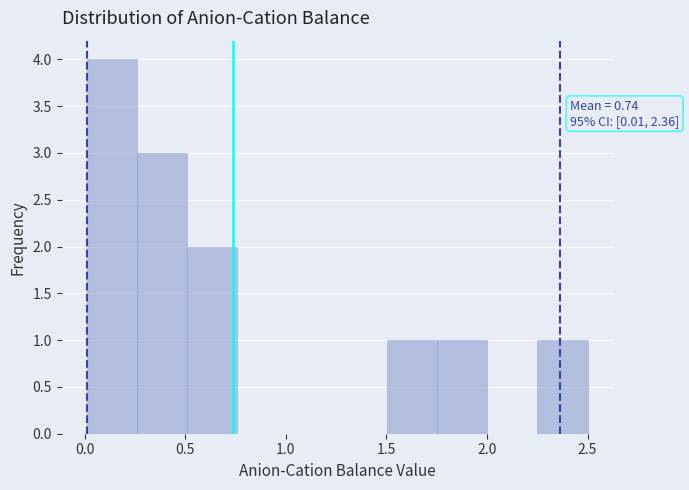

Which range on the x-axis has the tallest bar?

0.00 to 0.25